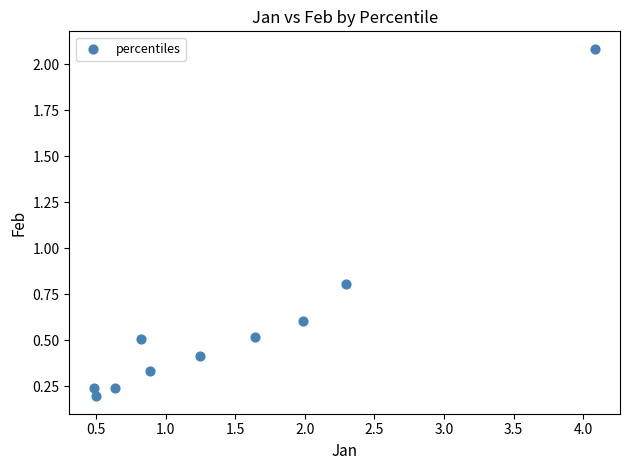

What is the range of Y values (max minus min)?

1.9